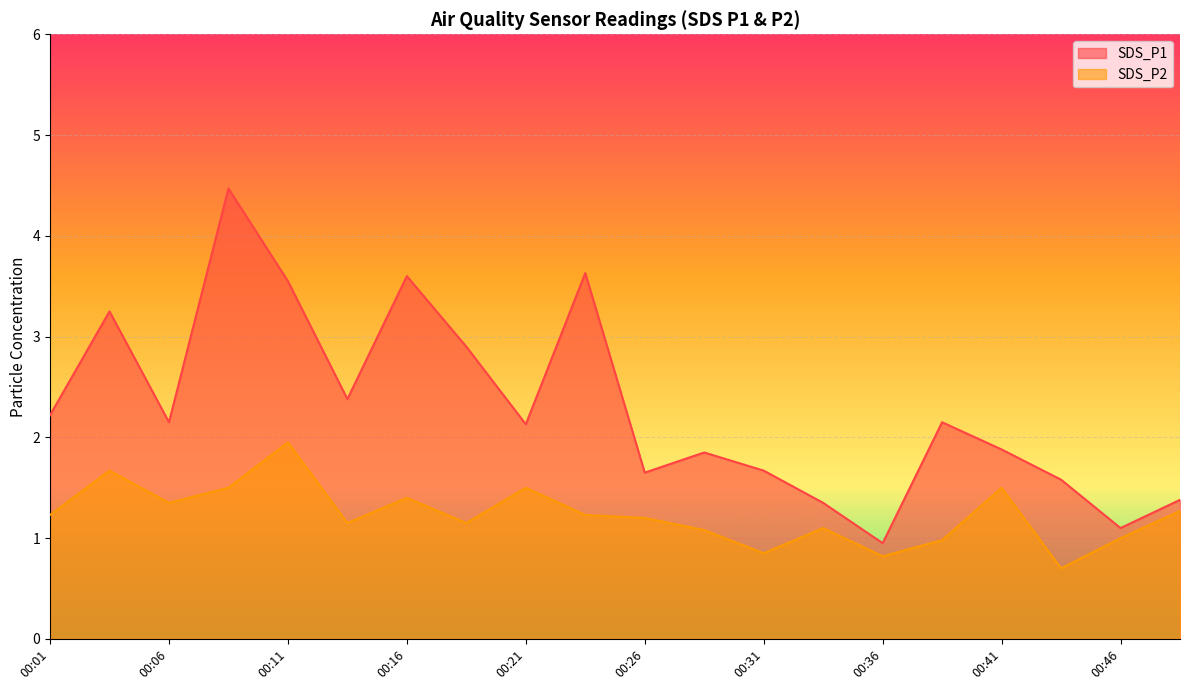

At which label is SDS_P1 closest to 2?

00:41